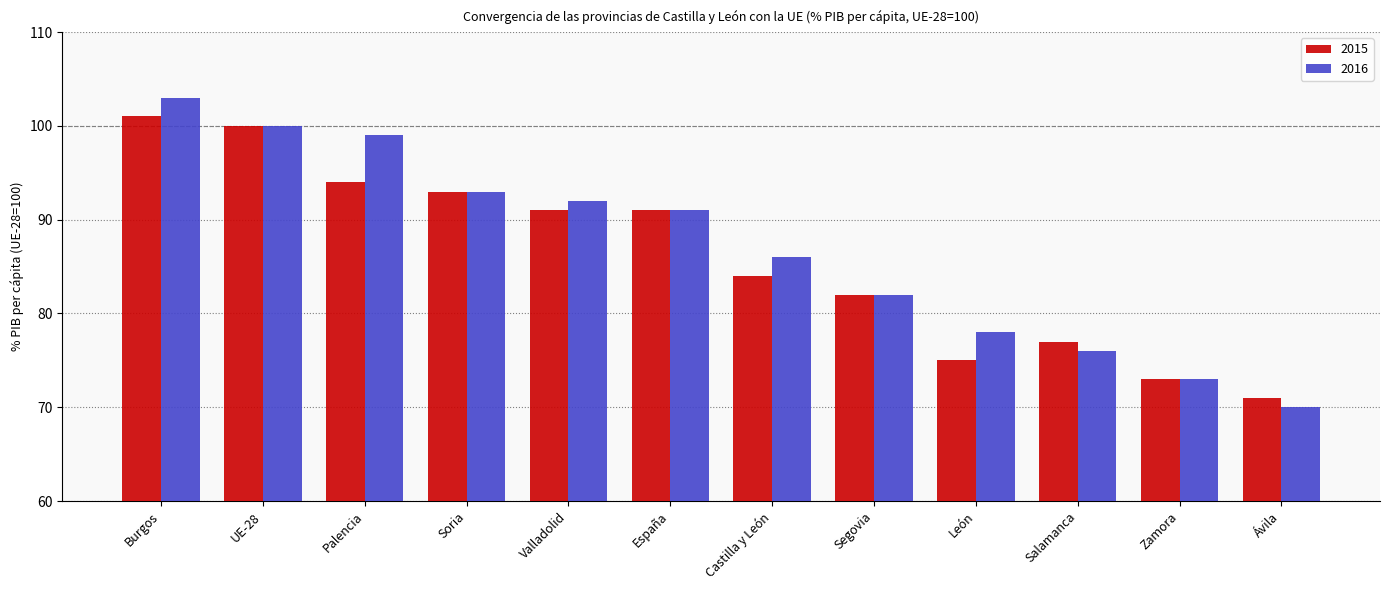

What is the spread (max minus min) of values at Ávila?

1